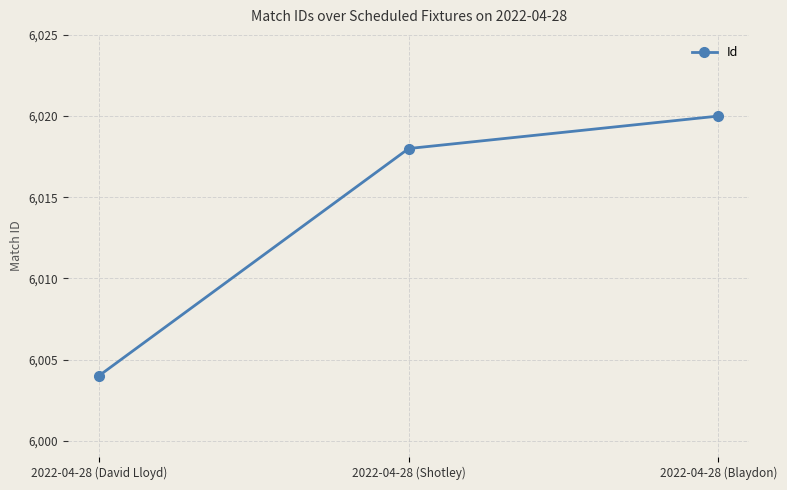

The value at 2022-04-28 (Shotley) is 6018. True or false?

True